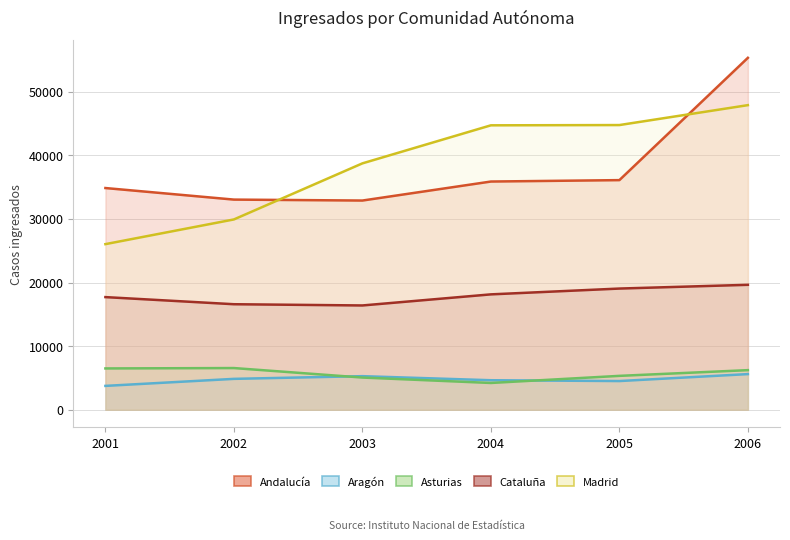

At which category does the chart reach its minimum across all series?

2001